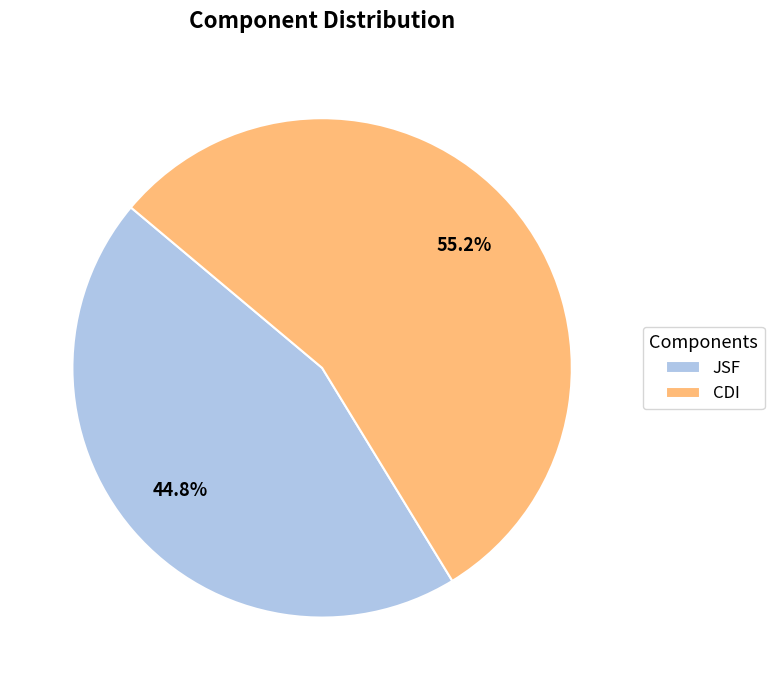

Rank the categories by value from lowest to highest.

JSF, CDI